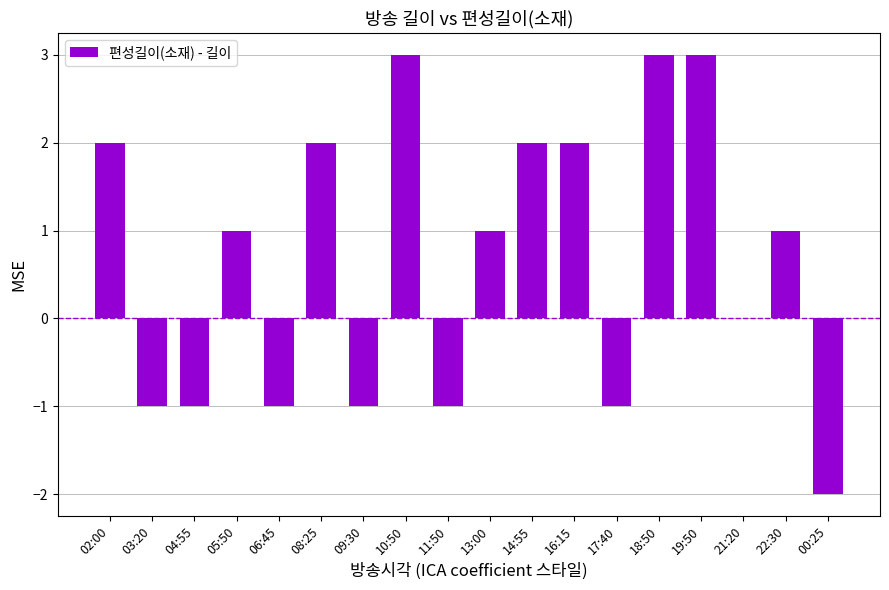

Reading left to right, extract all data points from this chart.

2	-1	-1	1	-1	2	-1	3	-1	1	2	2	-1	3	3	0	1	-2